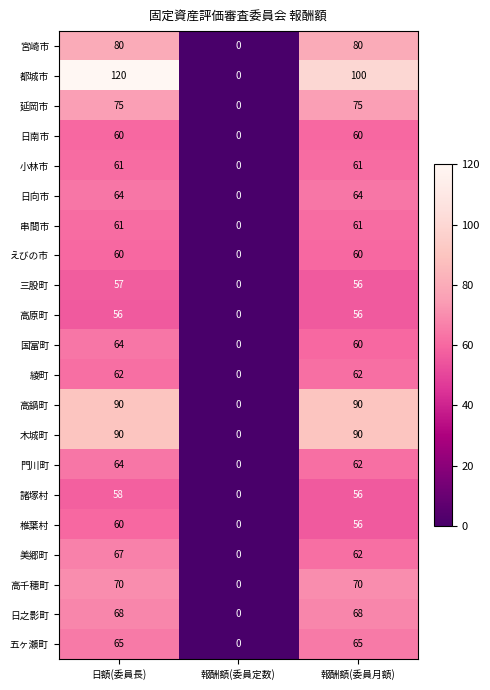

What is the total value across all series at 報酬額(委員月額)?

1414